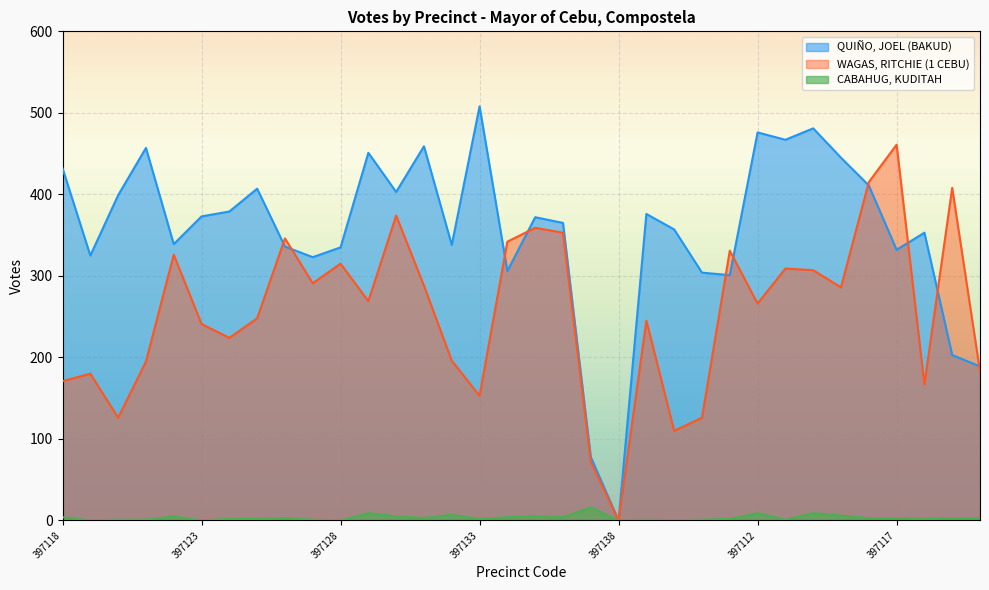

What position from the right is 397142?

10